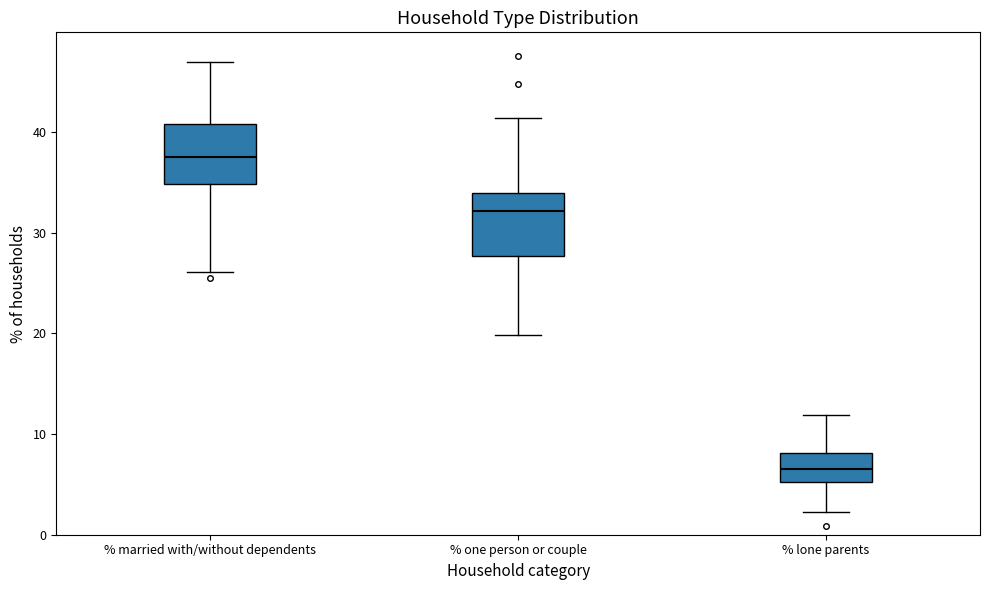

Where does the lower whisker of the box for % one person or couple end on the y-axis? The values are not printed on the chart, so give them approximately, as read against the axis.

20